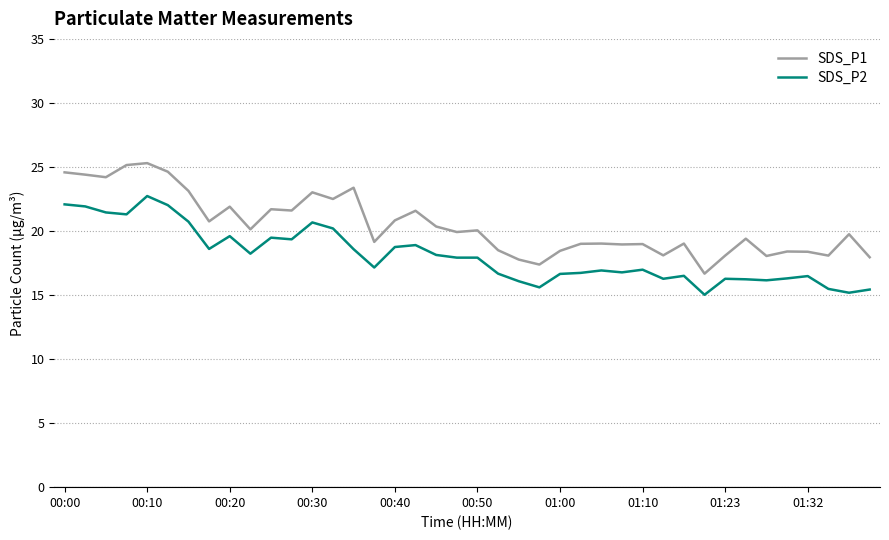

List the series in order of their peak value, lowest first.

SDS_P2, SDS_P1